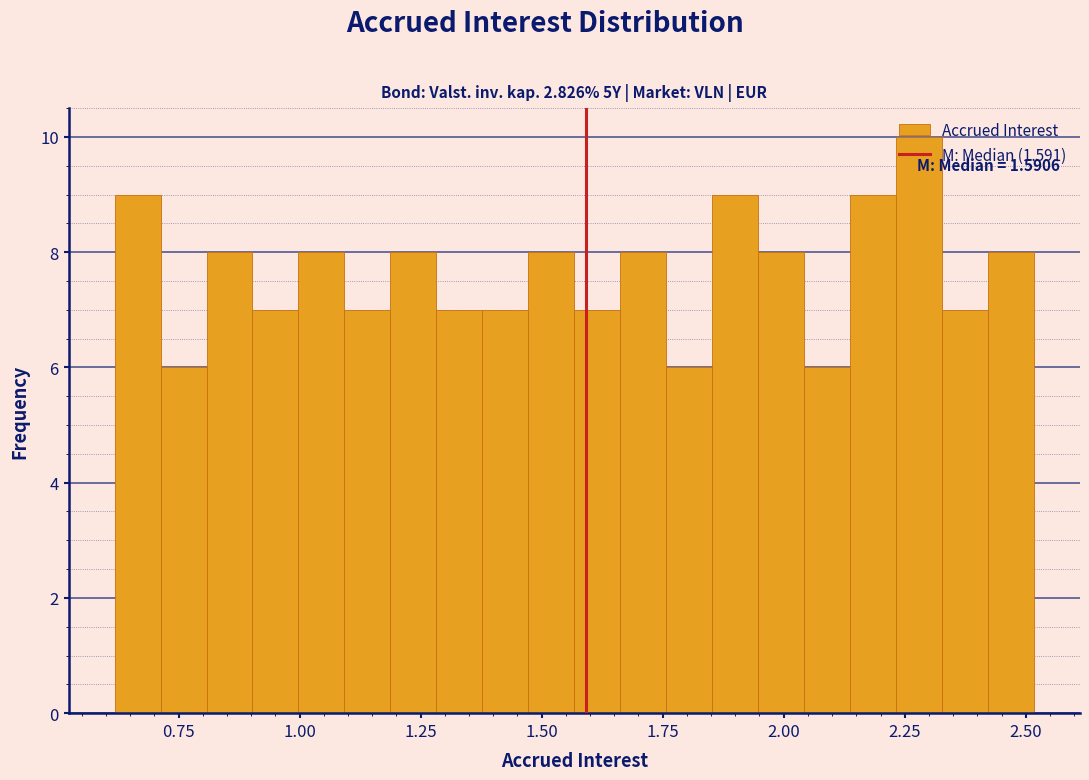

Around what value on the x-axis is the tallest bar? Give the approximate position of its centre, as read against the axis.

2.30